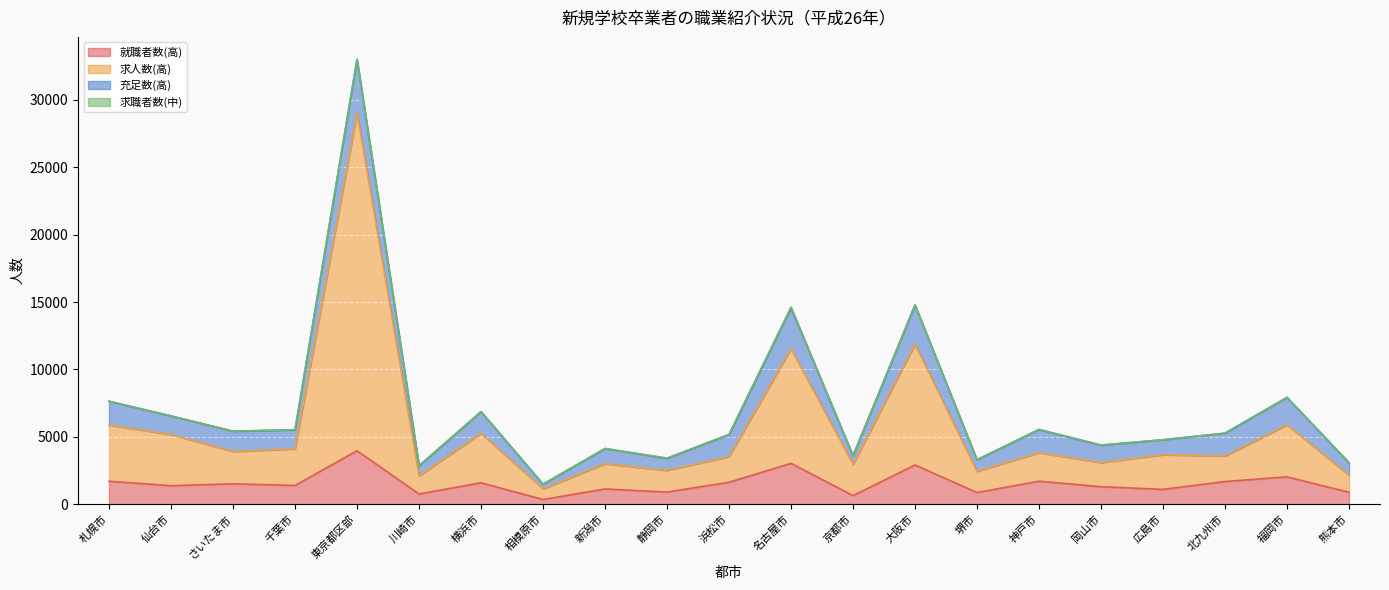

Which series has the largest total across all categories?

求人数(高)